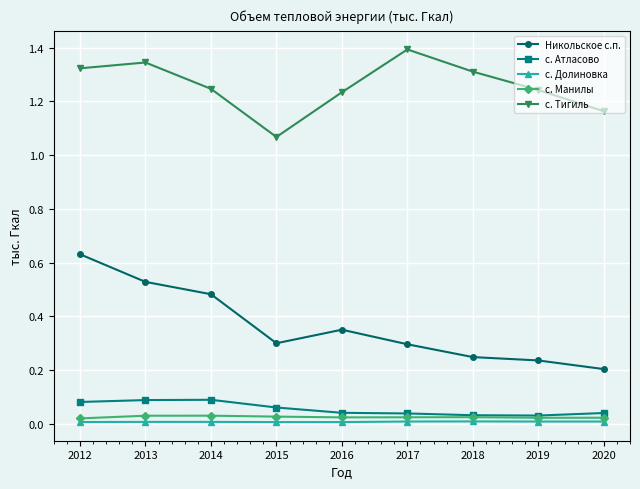

What is the value of the Никольское с.п. point at the 6th from the left?

0.3